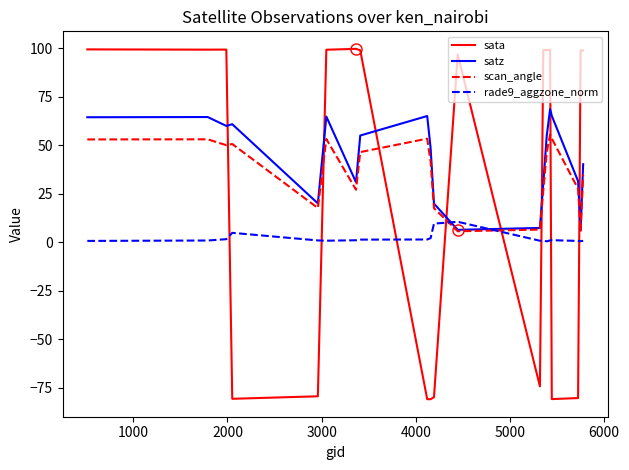

How many intersections are there between scan_angle and sata?

8